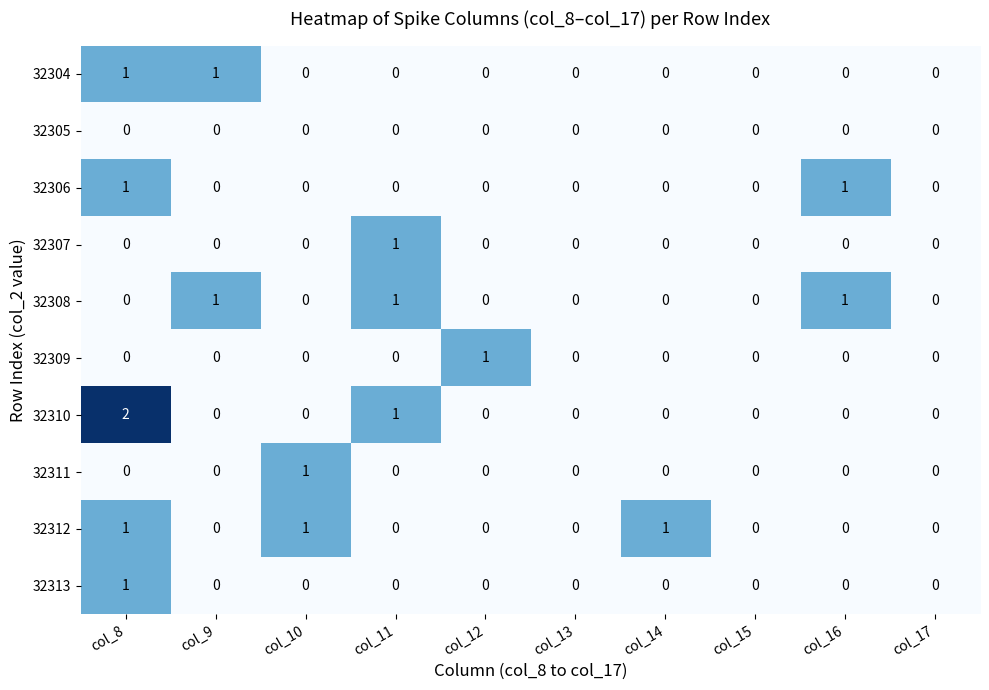

Which category has the highest value in the 32313 series?

col_8